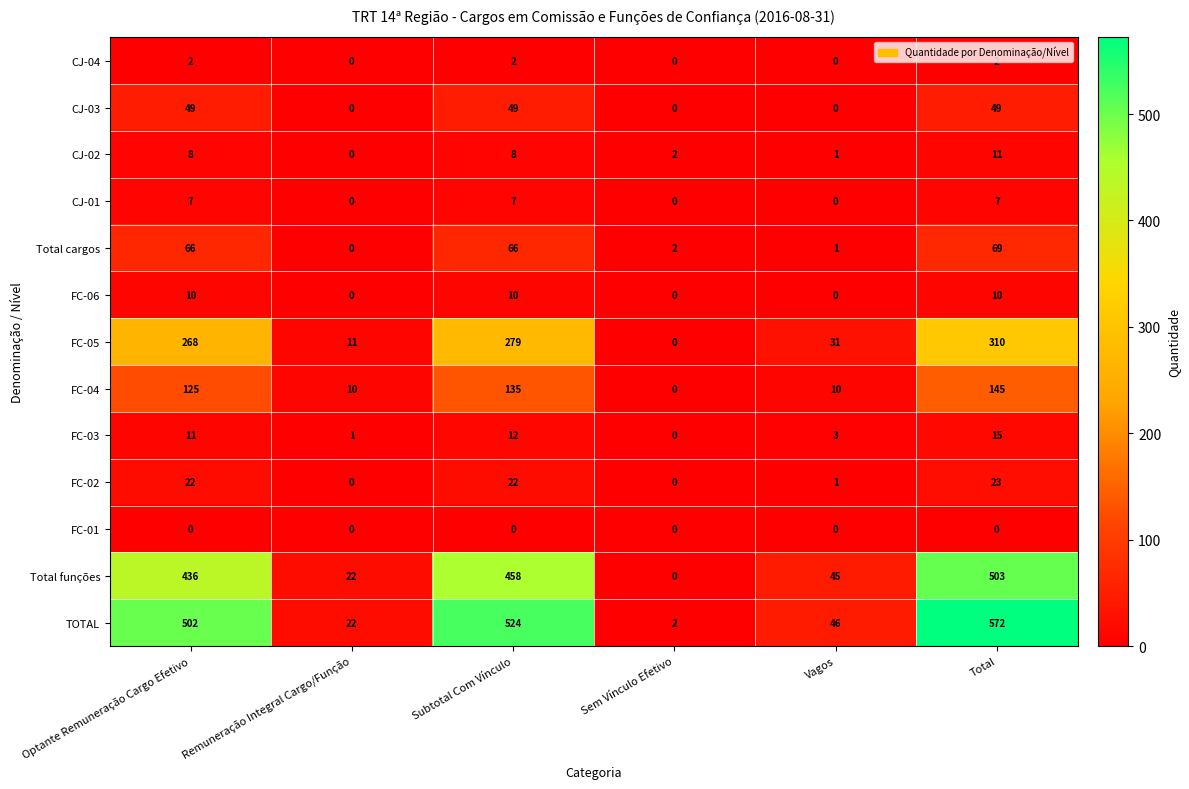

What is the spread (max minus min) of values at Optante Remuneração Cargo Efetivo?

502